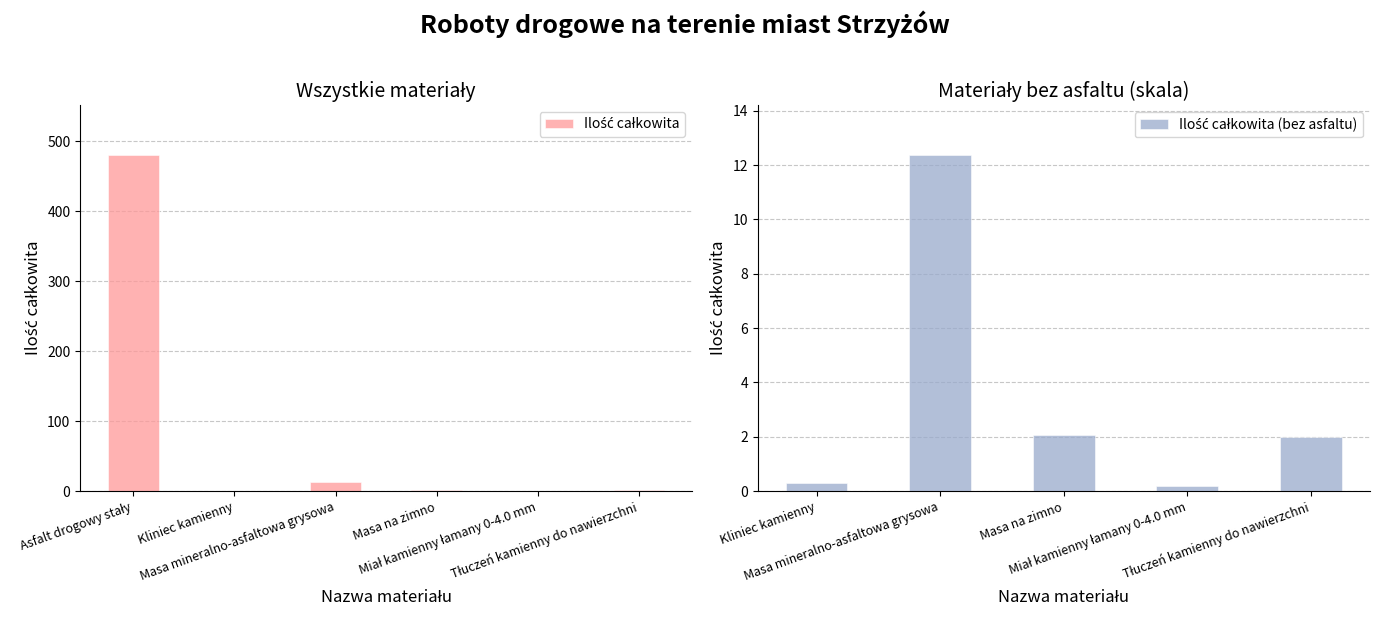

What is the label of the 4th bar from the left?

Masa na zimno